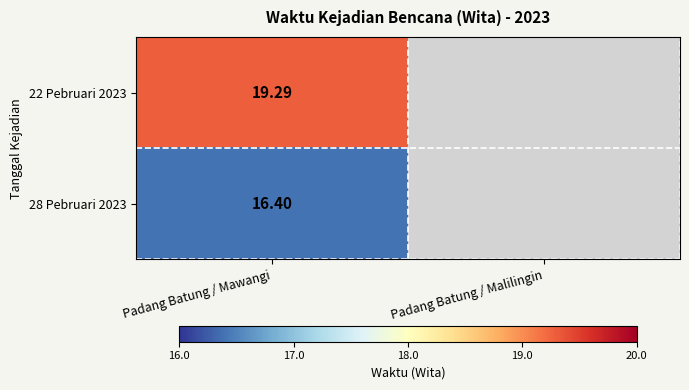

Is the value of 28 Pebruari 2023 at Padang Batung / Mawangi greater than the value of 22 Pebruari 2023 at Padang Batung / Mawangi?

No